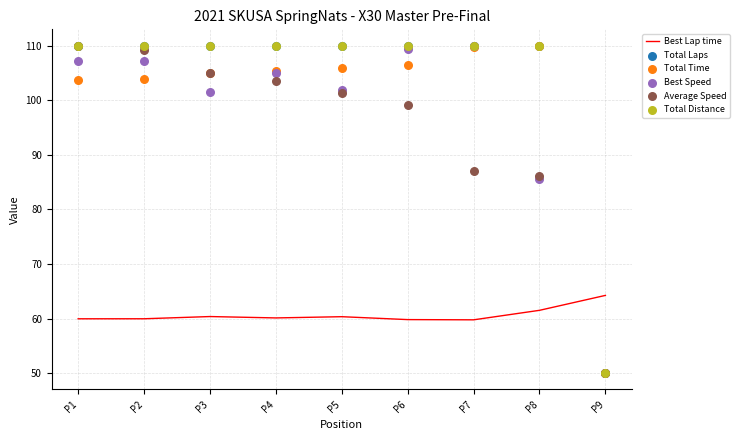

Is the value of Total Distance at P5 greater than the value of Best Lap time at P6?

Yes